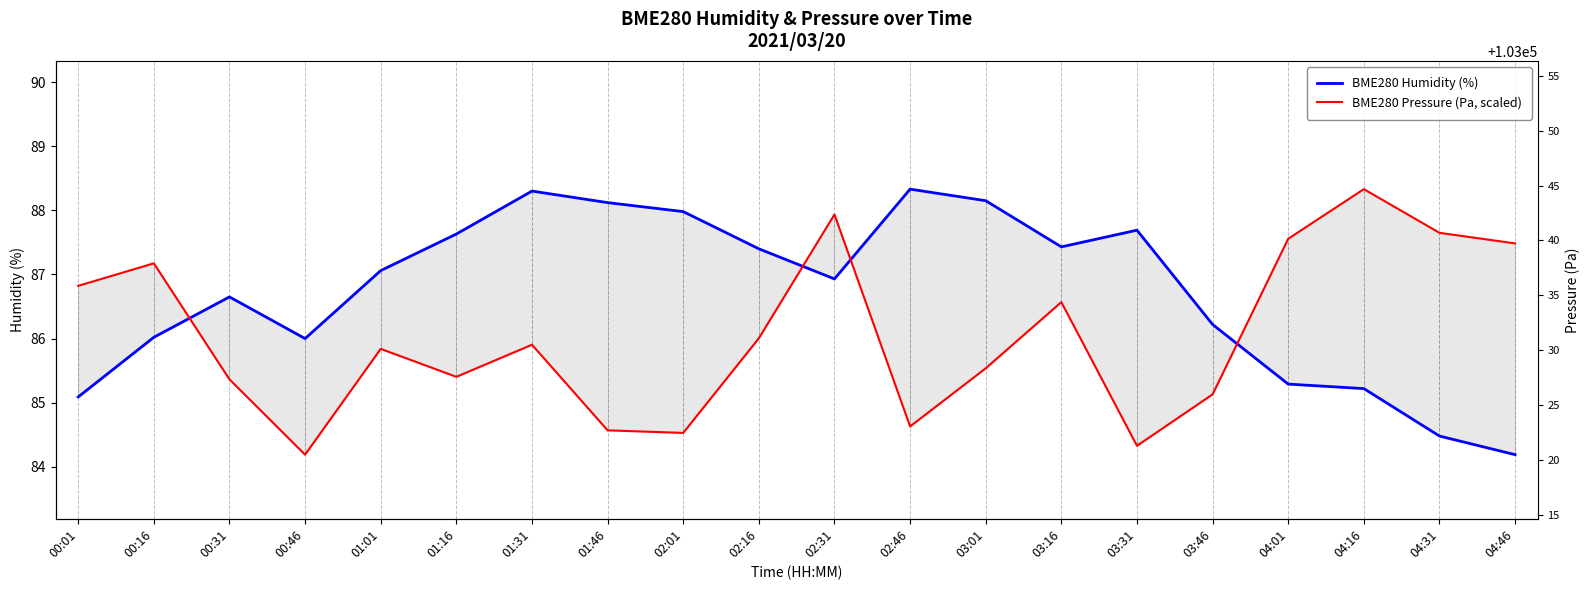

What is the value of the BME280 Humidity (%) point at the 5th from the left?

87.1